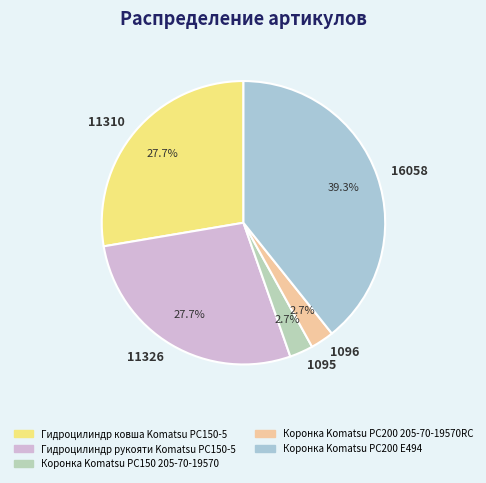

Which has a higher value, 16058 or 1095?

16058